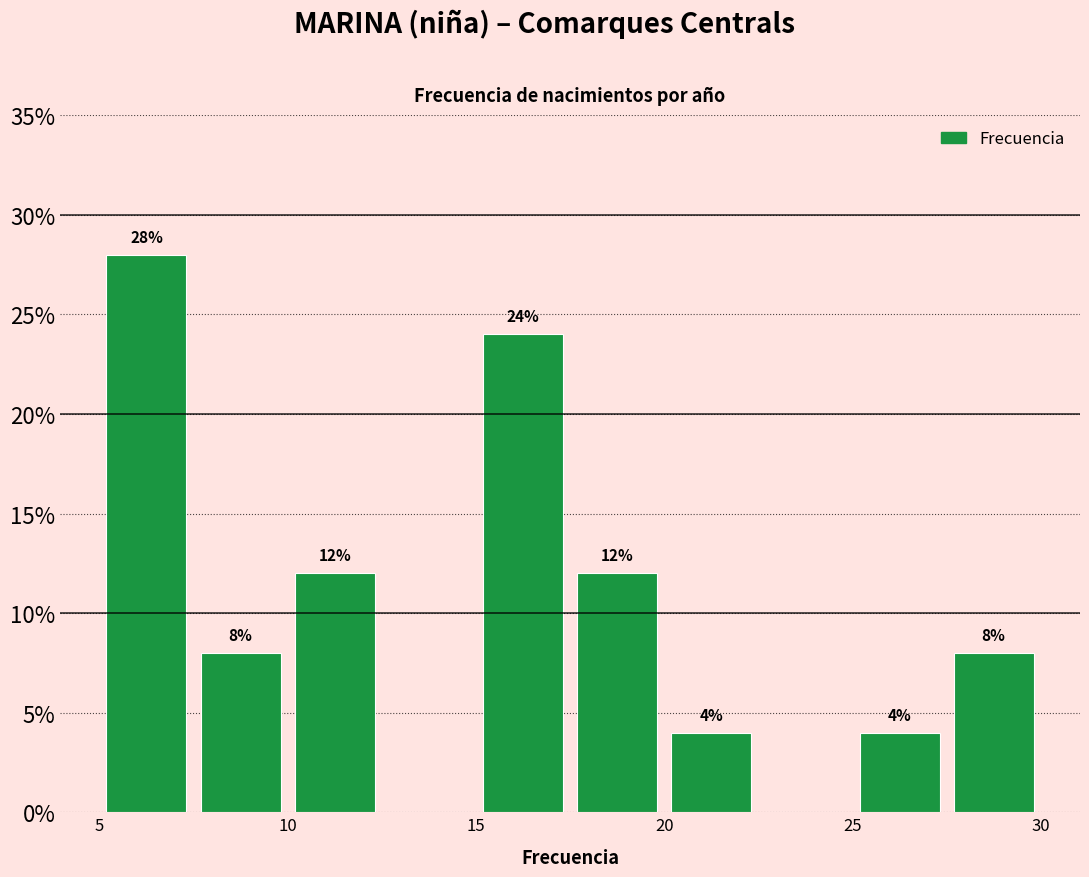

Which range on the x-axis has the tallest bar?

5.0 to 7.5